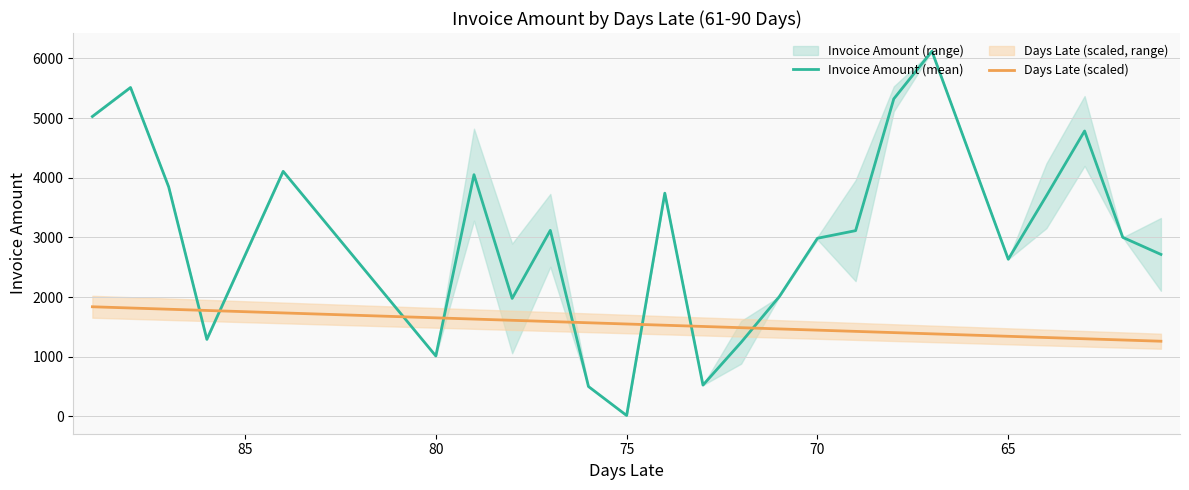

List the series in order of their overall mean, lowest first.

Days Late (scaled), Invoice Amount (mean)